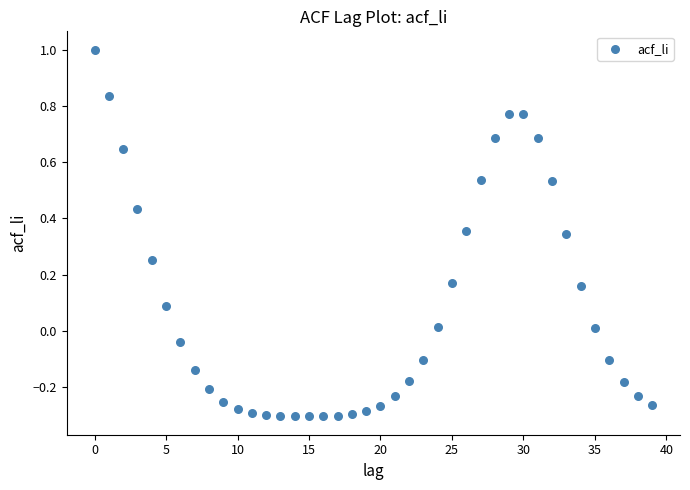

What is the range of Y values (max minus min)?

1.3